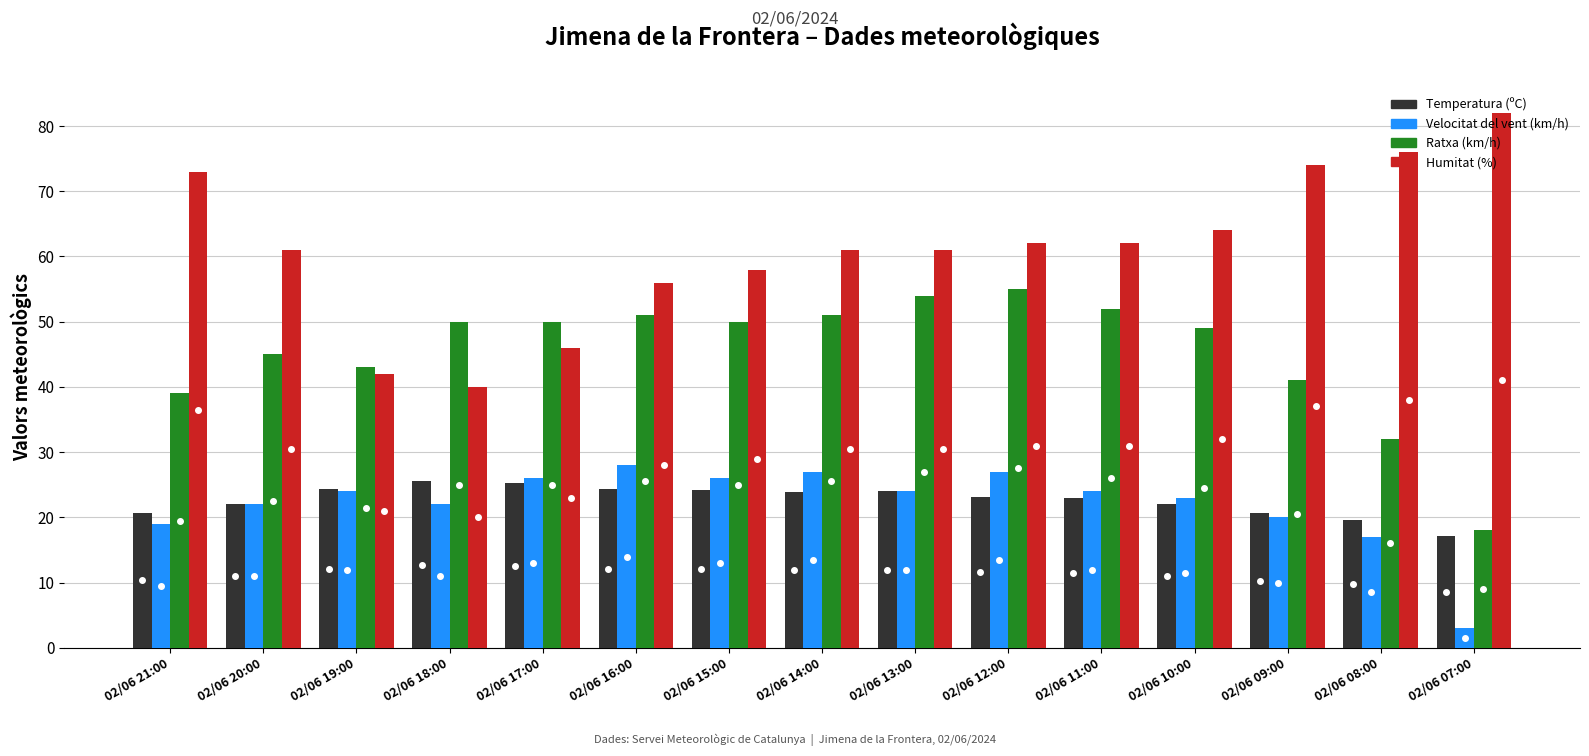

What is the label of the 4th bar from the left?

02/06 18:00